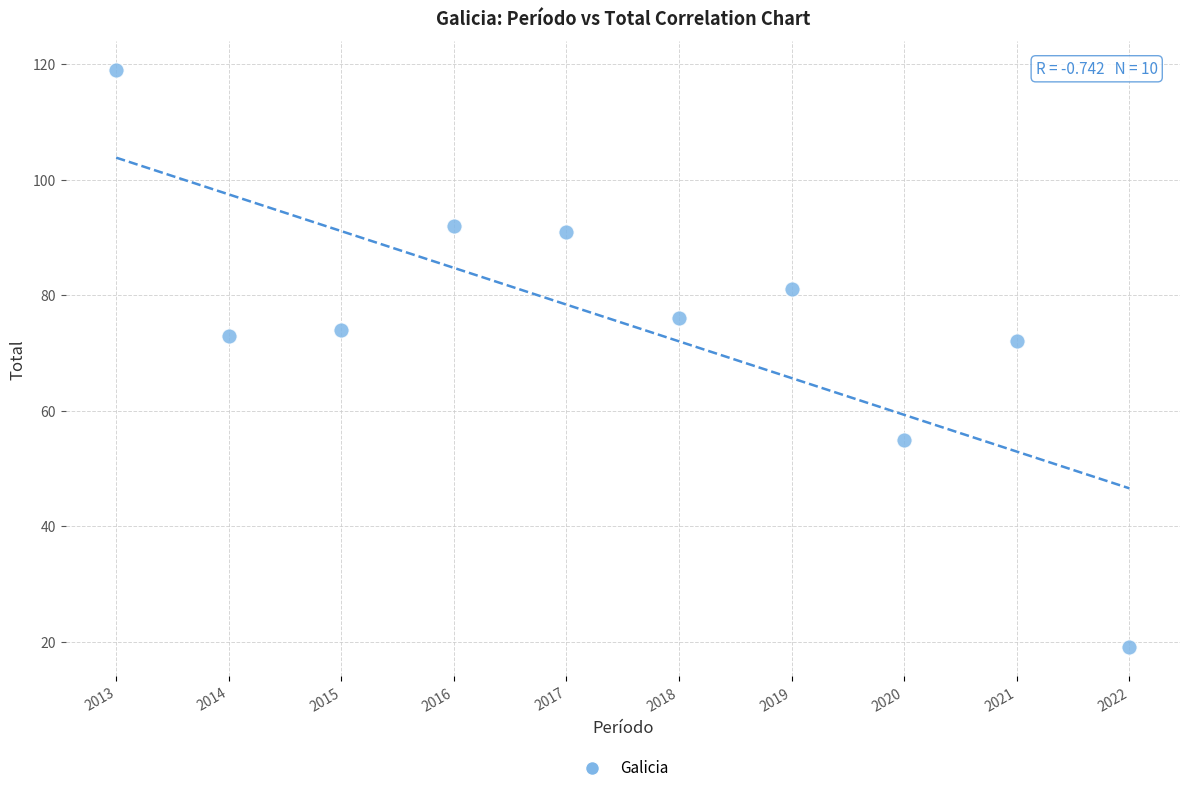

What is the range of X values (max minus min)?

9